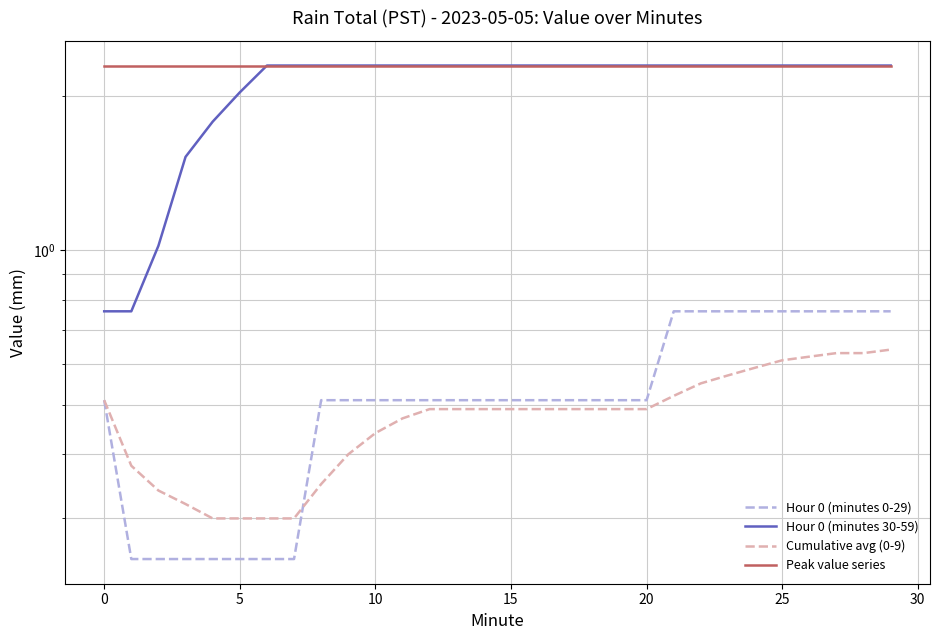

At which category is the sum across all series the highest?

29